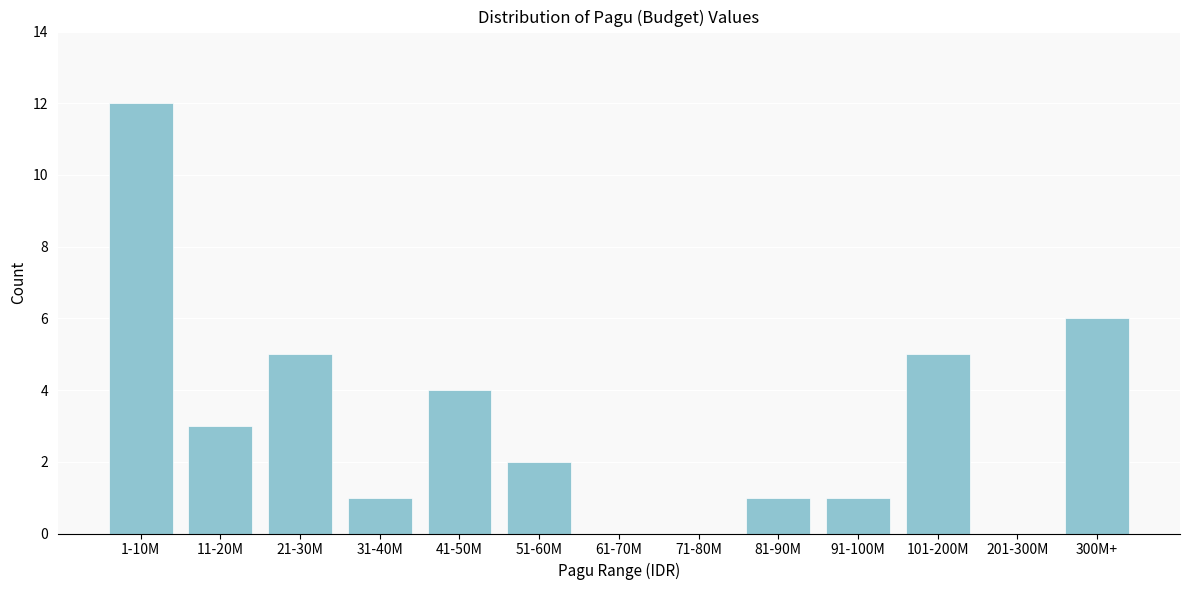

Reading left to right, list all the values displayed in this chart.

1-10M=12	11-20M=3	21-30M=5	31-40M=1	41-50M=4	51-60M=2	61-70M=0	71-80M=0	81-90M=1	91-100M=1	101-200M=5	201-300M=0	300M+=6